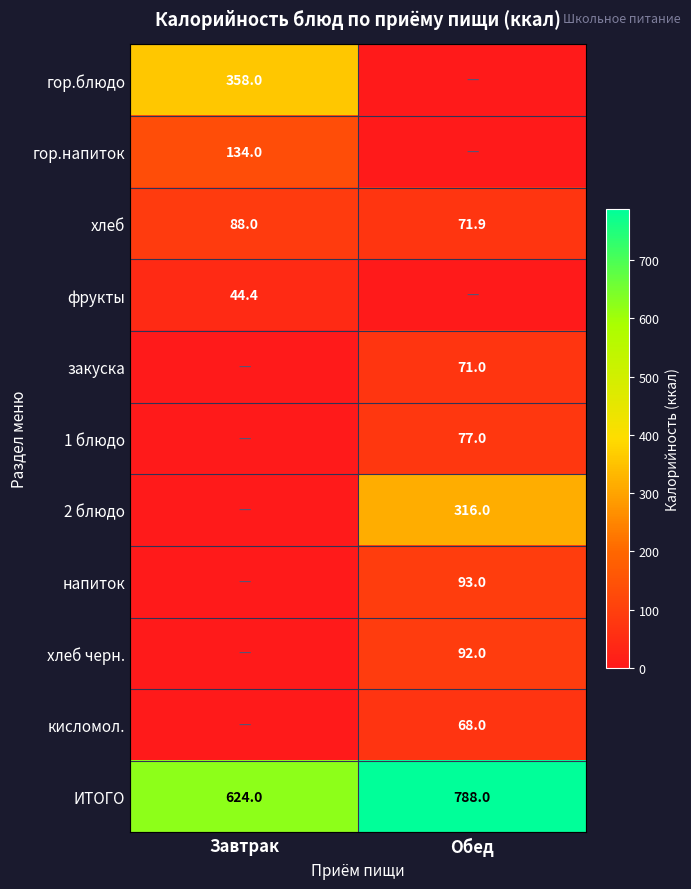

What is the total value across all series at Обед?

1576.9